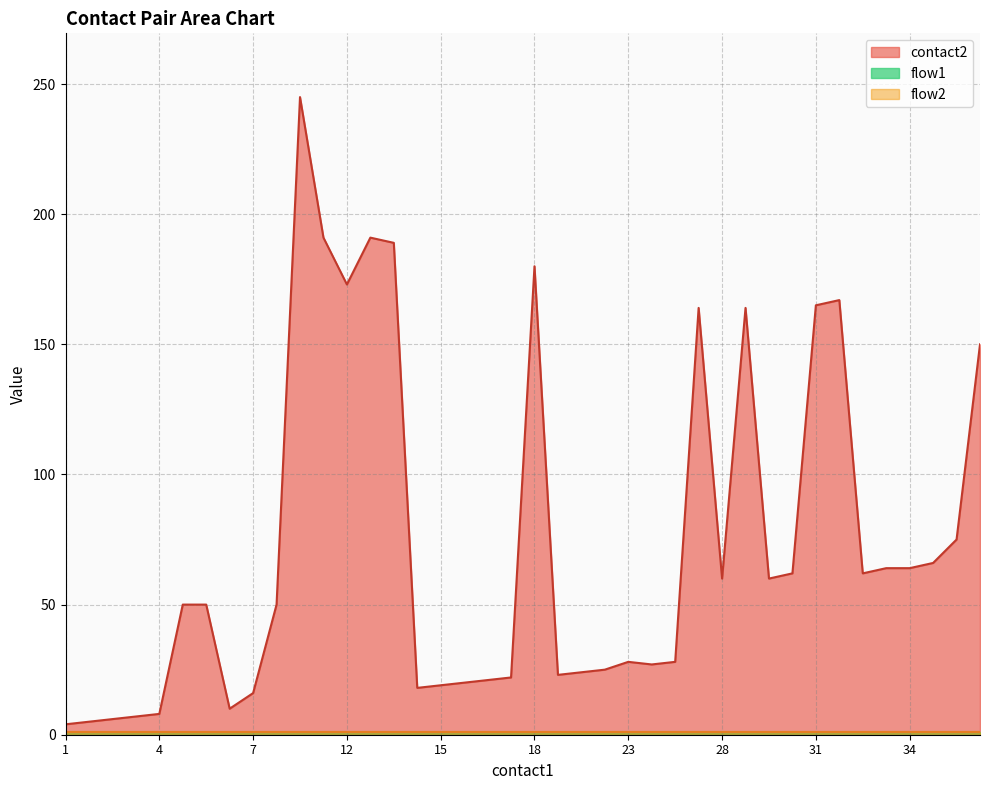

At 2, list the series in order from smallest to largest.

flow1, flow2, contact2